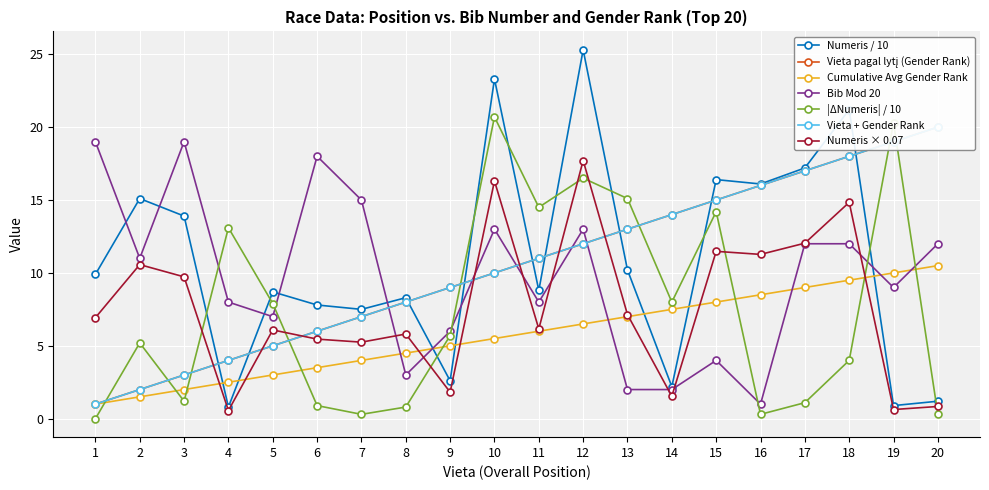

After their last crossing, which series has the higher values: Numeris / 10 or |ΔNumeris| / 10?

Numeris / 10